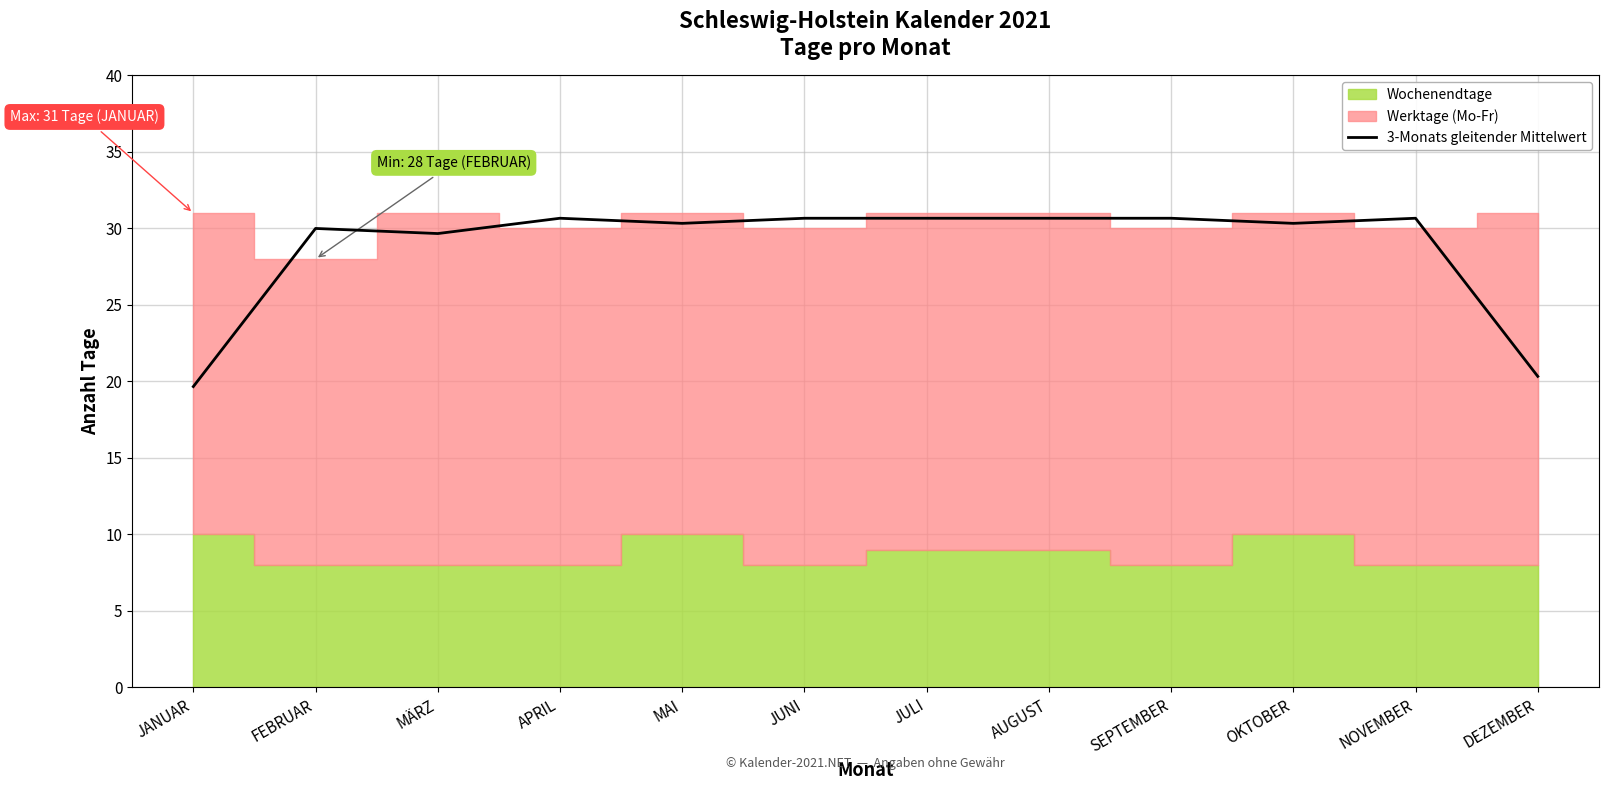

List the labels in order of value, smallest first.

JANUAR, DEZEMBER, MÄRZ, FEBRUAR, MAI, OKTOBER, APRIL, JUNI, JULI, AUGUST, SEPTEMBER, NOVEMBER